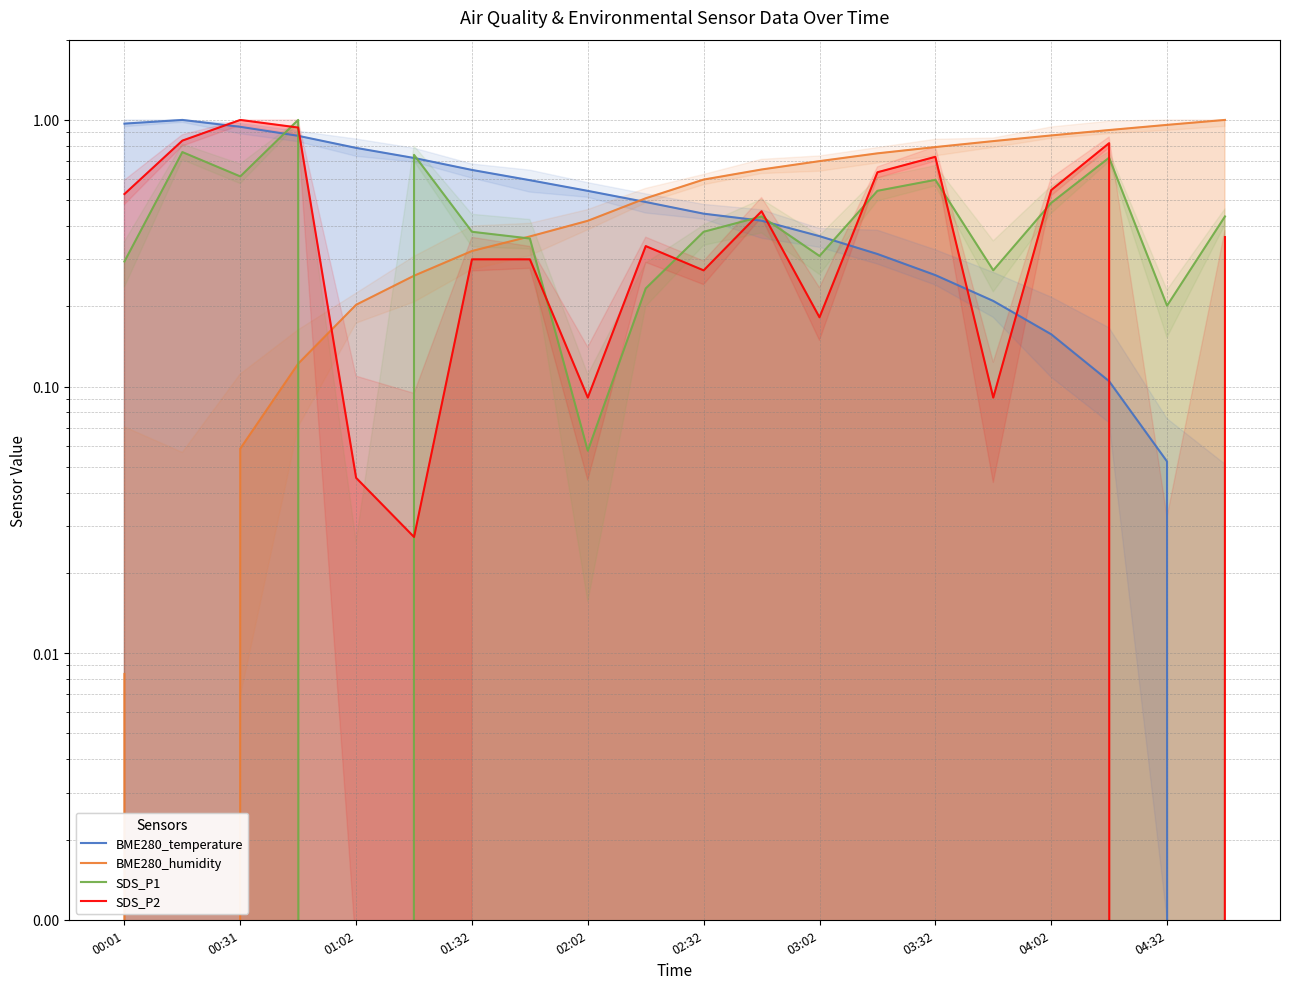

True or false: BME280_temperature has more than 1 interior local peaks.

False